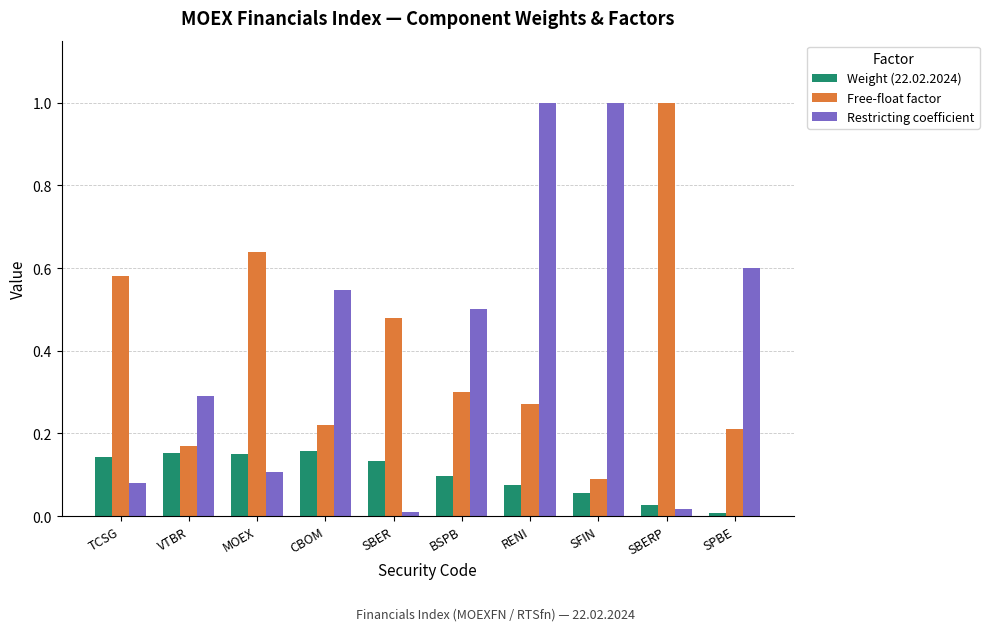

What is the sum of the Restricting coefficient values at RENI and TCSG?

1.1